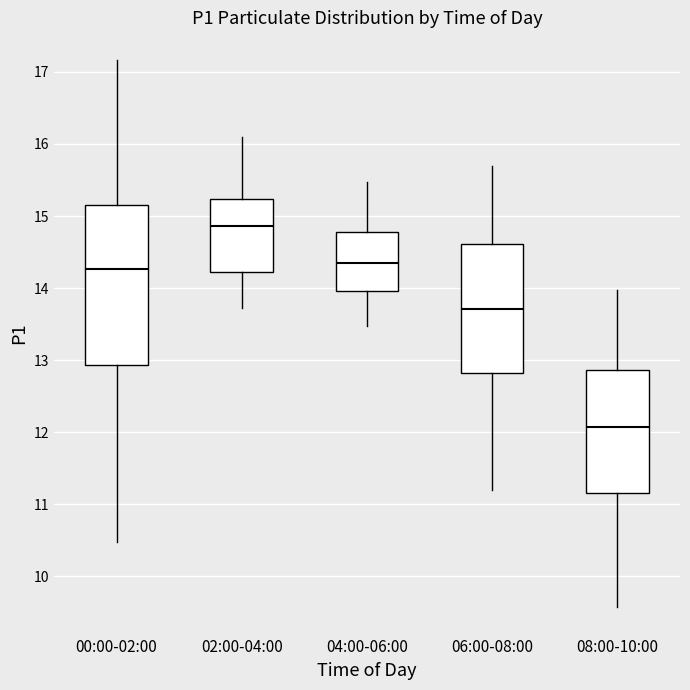

Reading left to right, transcribe this box plot: for each box, give where its median line is, the range the box spans, and where its two whiskers end, as read against the y-axis. The values are not printed on the chart, so give them approximately, as read against the axis.

00:00-02:00: median 14.3, box 12.9 to 15.2, whiskers 10.5 to 17.2
02:00-04:00: median 14.9, box 14.2 to 15.2, whiskers 13.7 to 16.1
04:00-06:00: median 14.4, box 14.0 to 14.8, whiskers 13.5 to 15.5
06:00-08:00: median 13.7, box 12.8 to 14.6, whiskers 11.2 to 15.7
08:00-10:00: median 12.1, box 11.2 to 12.9, whiskers 9.6 to 14.0